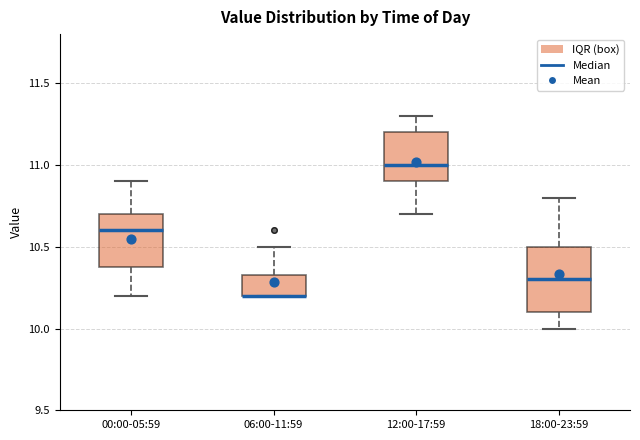

Which box is the tallest, from its lower edge to its upper edge?

18:00-23:59